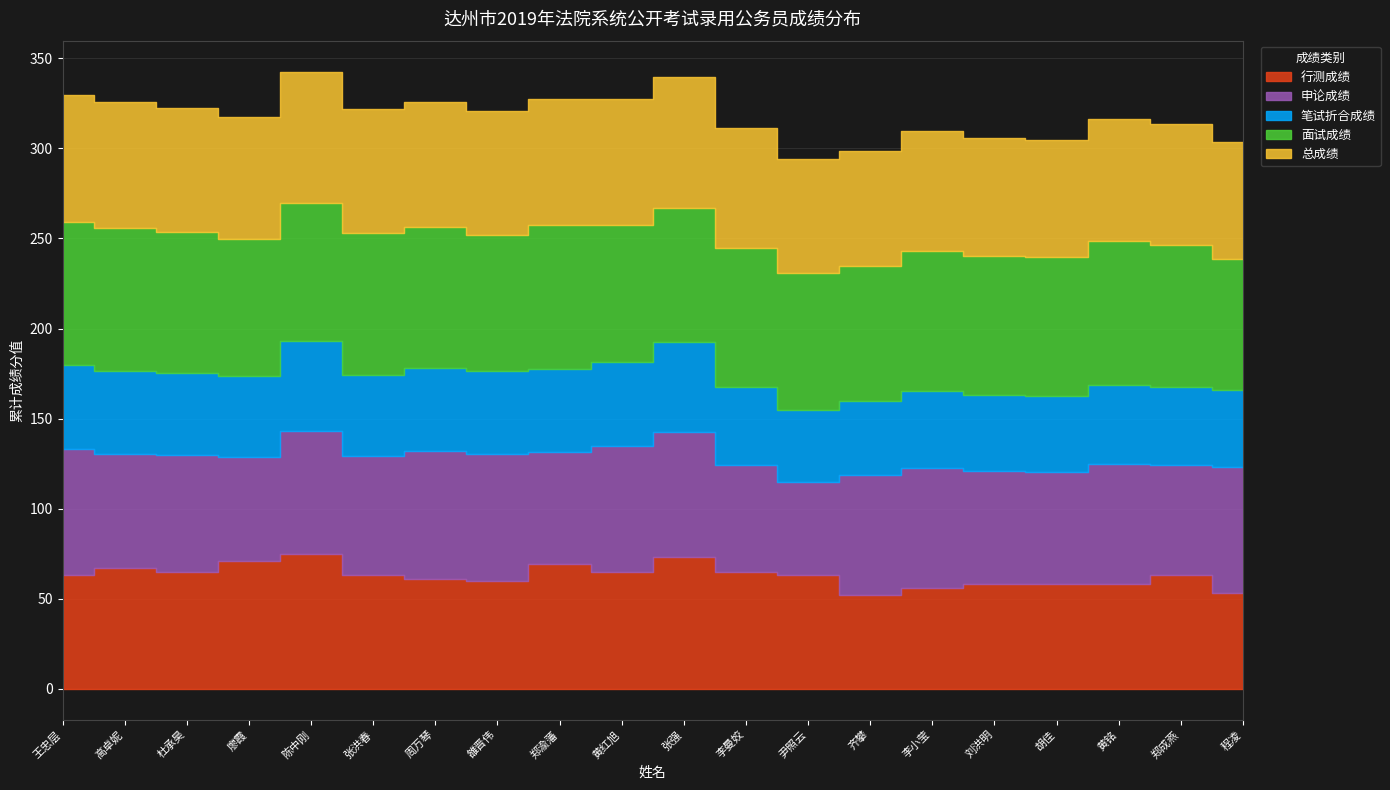

At which label does 面试成绩 reach its peak?

郑渝藩